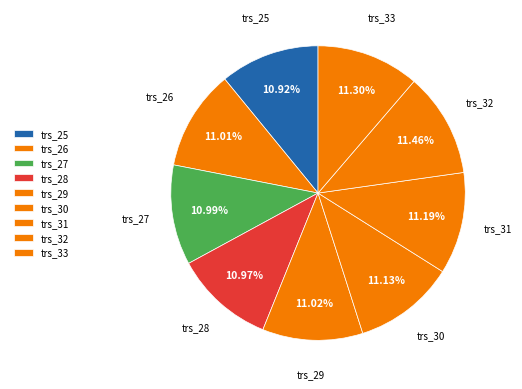

The trs_30 slice represents 11% of the pie. True or false?

True